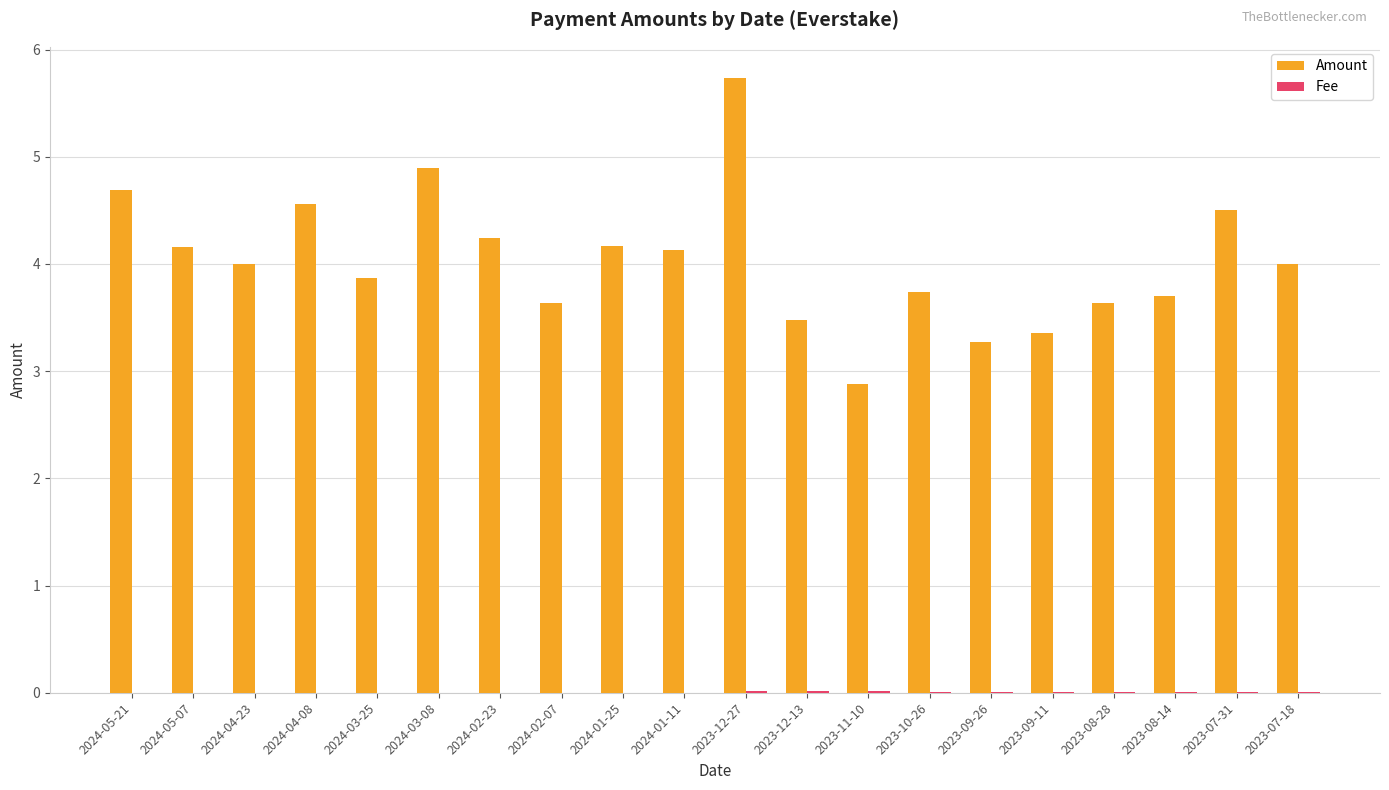

The Amount series shows 3.9 at 2024-03-25. True or false?

True